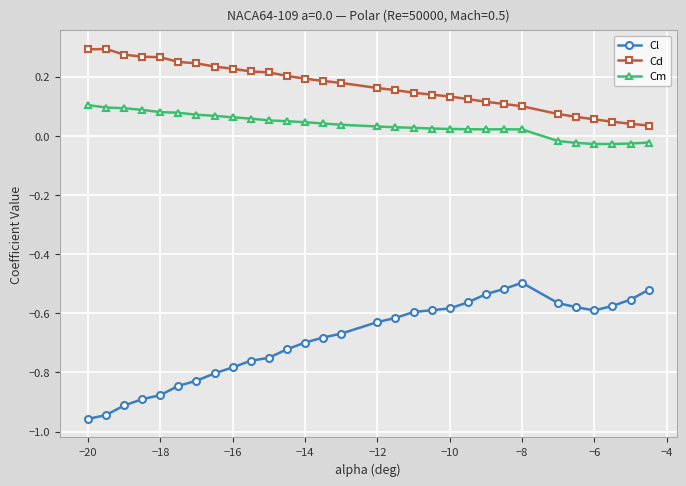

List the series in order of their peak value, lowest first.

Cl, Cm, Cd